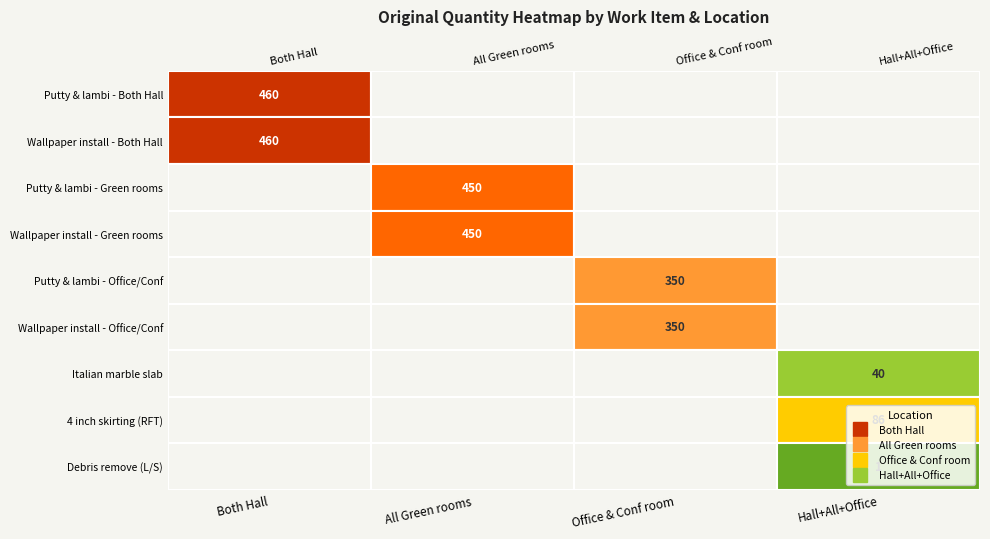

What is the maximum value for 8?

86